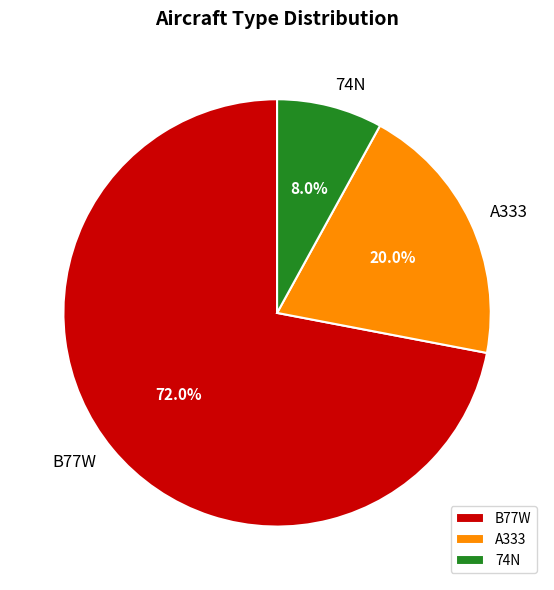

The 74N slice represents 8% of the pie. True or false?

True